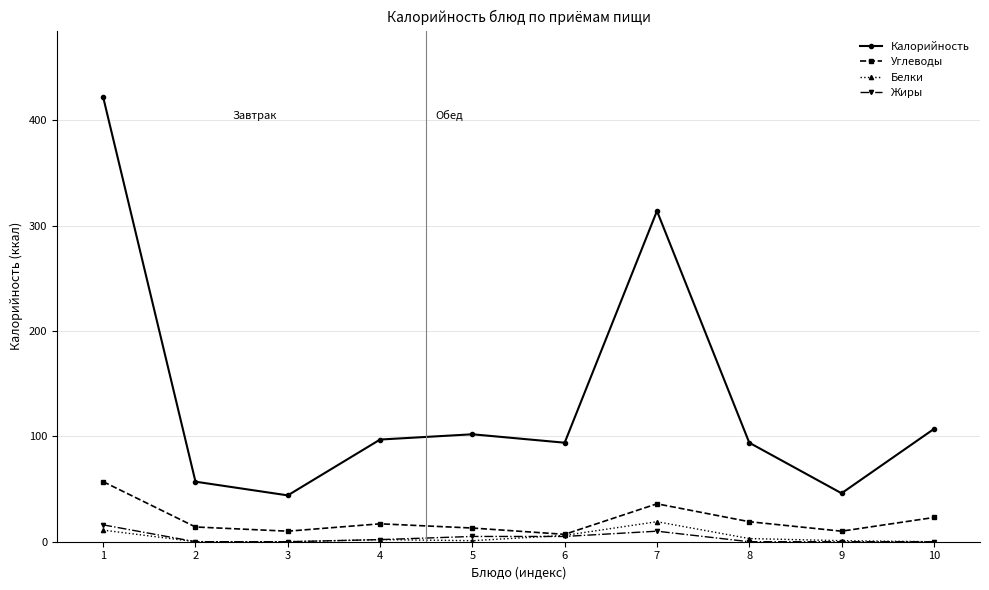

At which label is Углеводы closest to 32?

7